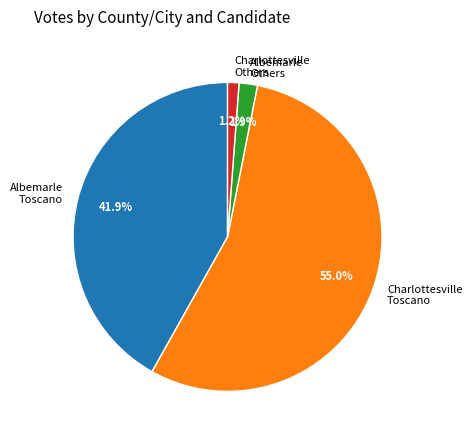

How many slices are in this pie chart?

4